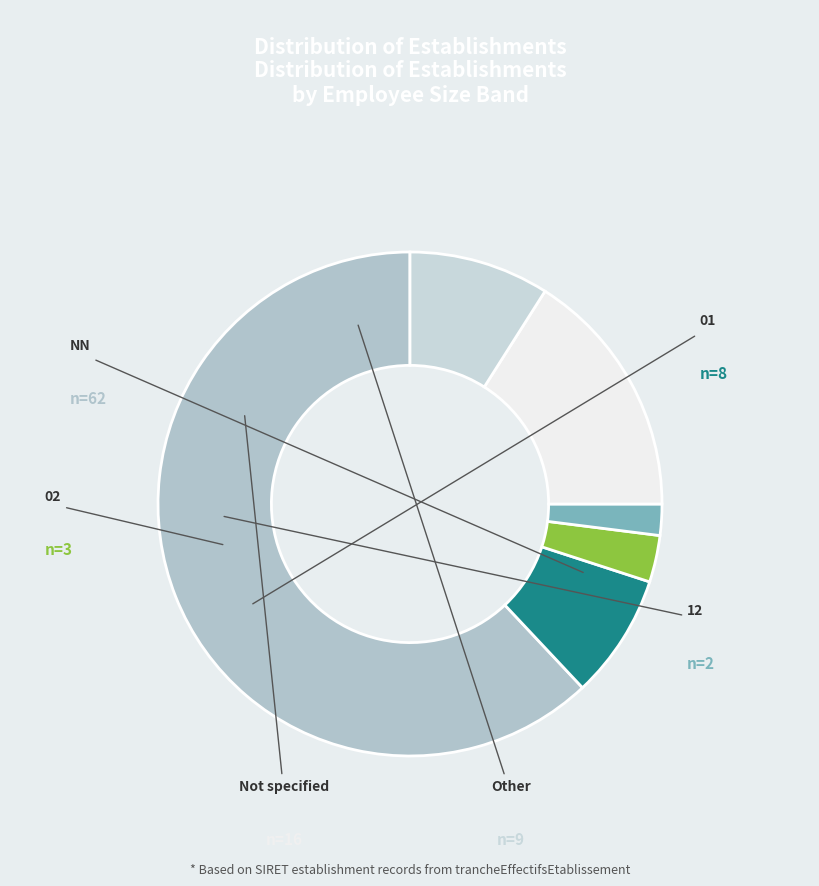

Which category has the smallest portion of the pie?

12